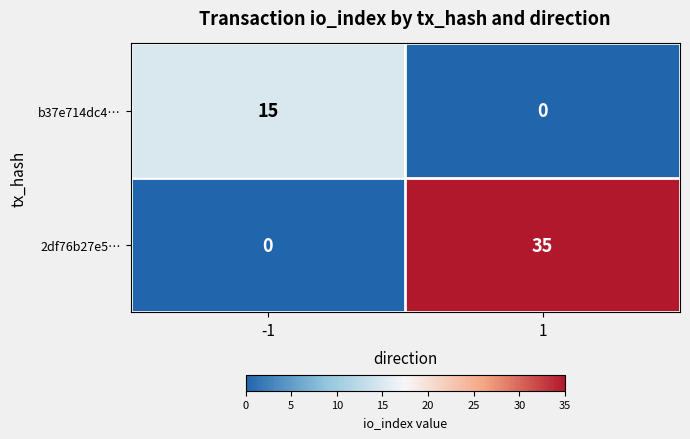

List the series in order of their peak value, lowest first.

b37e714dc4…, 2df76b27e5…